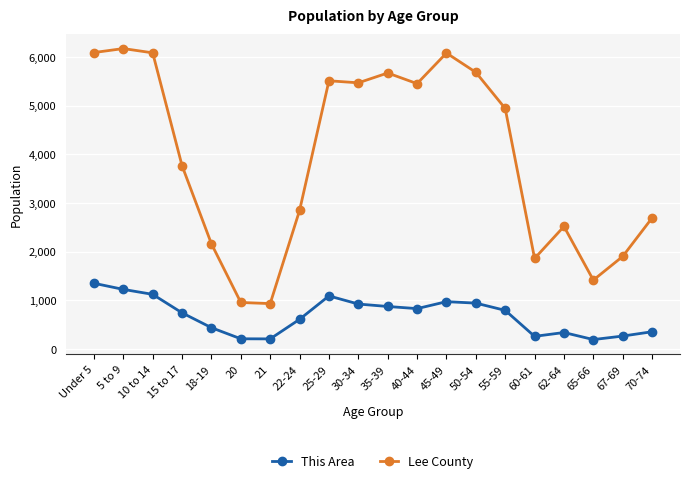

What value does the Lee County series have at 70-74, to the nearest 100?

2700